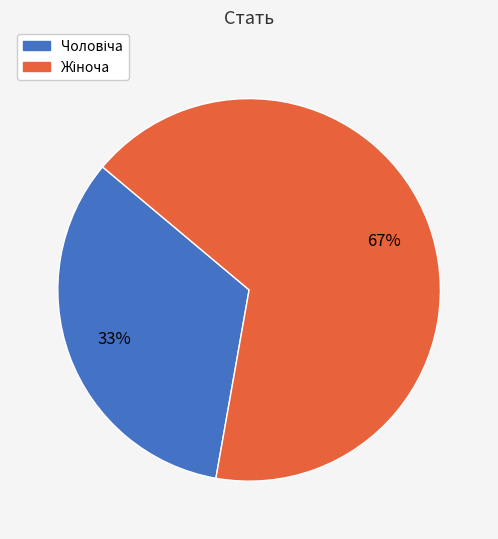

To the nearest percent, what is the average slice percentage?

50%